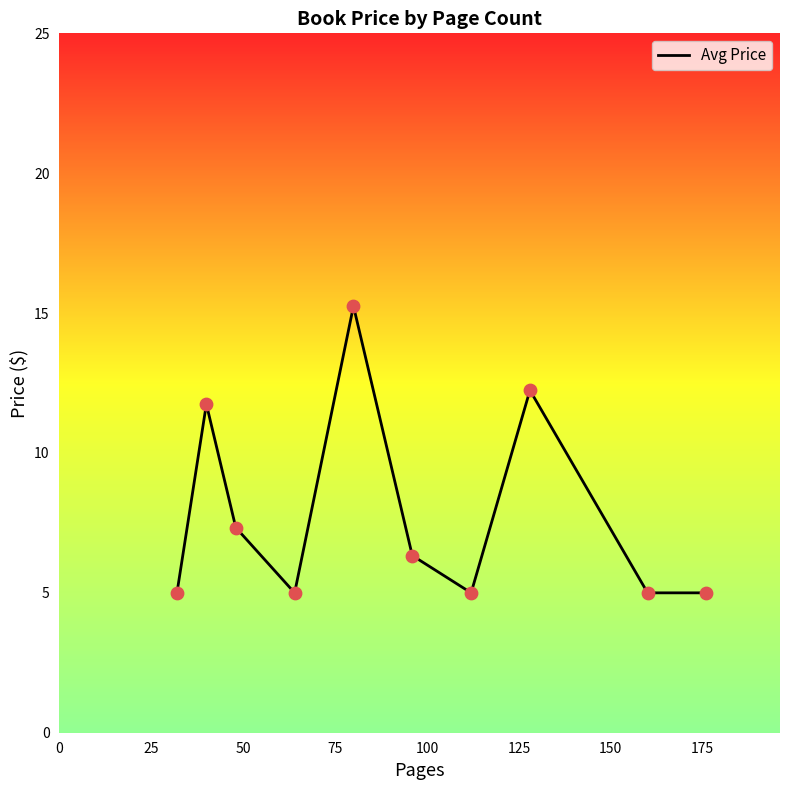

What is the smallest value displayed?

5.0